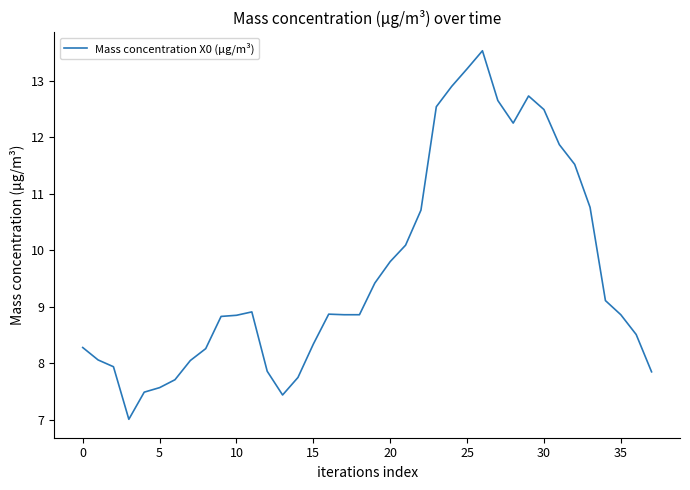

Is this an area chart (filled region under the line)?

No